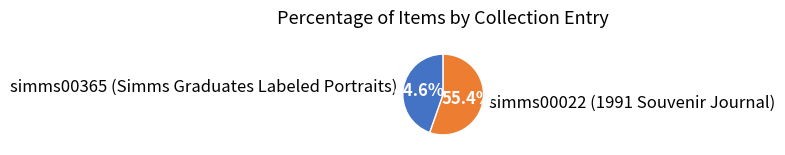

Which has a higher value, simms00022 (1991 Souvenir Journal) or simms00365 (Simms Graduates Labeled Portraits)?

simms00022 (1991 Souvenir Journal)